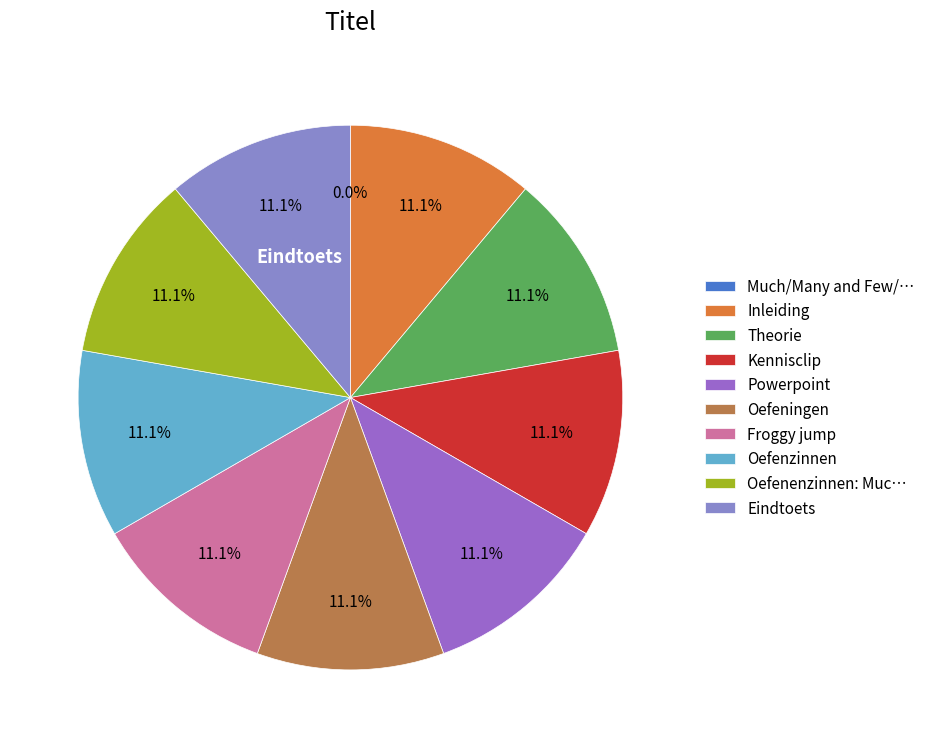

The Oefenzinnen slice represents 5% of the pie. True or false?

False